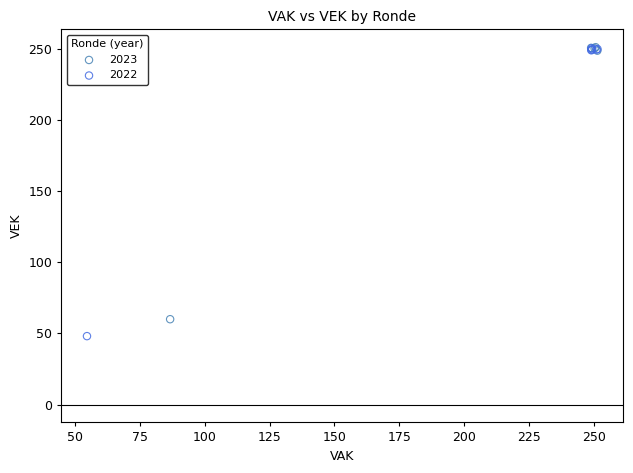

Which series contains the lowest Y value?

2022